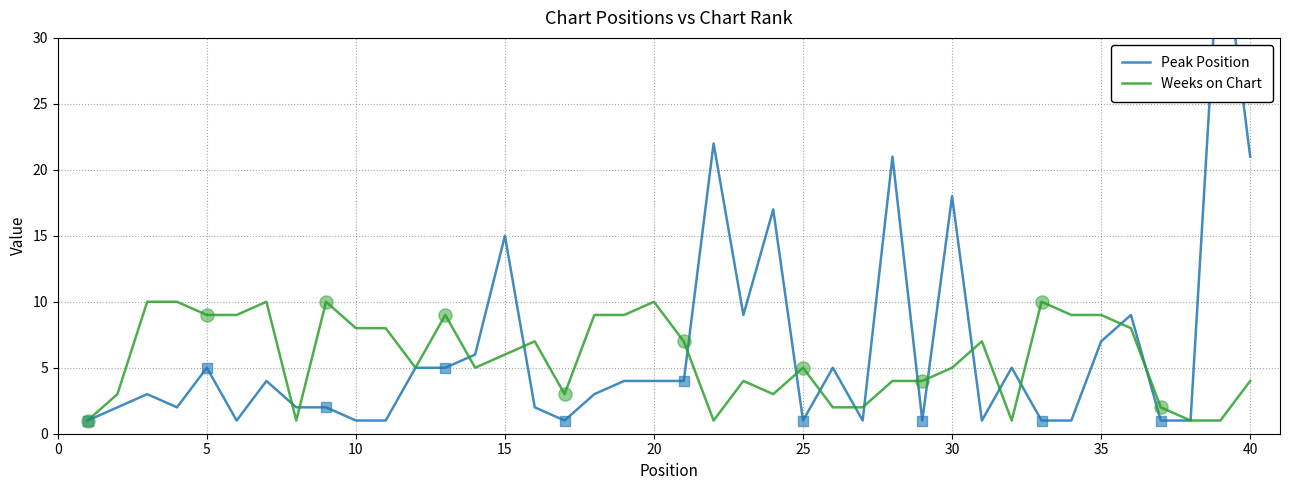

Which series has the largest total across all categories?

Peak Position